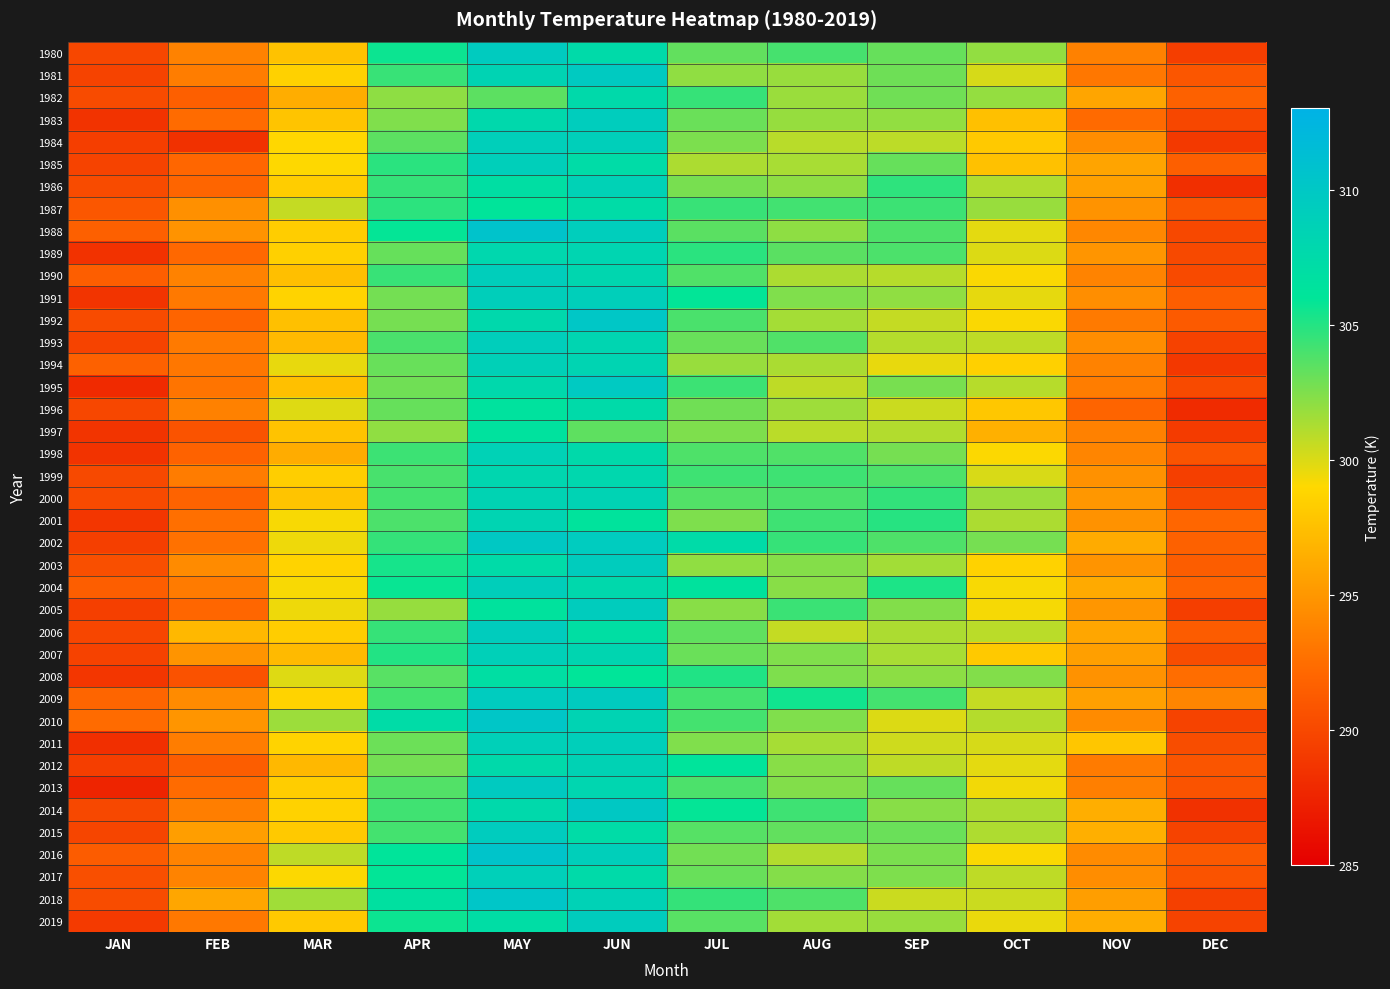

Reading left to right, extract all data points from this chart.

1980: JAN=289.9	FEB=293.7	MAR=297.6	APR=305.6	MAY=309.5	JUN=307.5	JUL=303.3	AUG=304.1	SEP=303.2	OCT=302.0	NOV=293.7	DEC=289.3
1981: JAN=289.7	FEB=293.5	MAR=298.5	APR=304.4	MAY=308.4	JUN=309.7	JUL=302.0	AUG=301.8	SEP=303.0	OCT=300.1	NOV=293.1	DEC=291.0
1982: JAN=290.2	FEB=291.5	MAR=296.4	APR=302.1	MAY=303.4	JUN=307.6	JUL=304.5	AUG=301.7	SEP=302.9	OCT=301.9	NOV=295.9	DEC=291.7
1983: JAN=288.6	FEB=292.4	MAR=297.8	APR=302.5	MAY=307.8	JUN=309.3	JUL=303.1	AUG=301.9	SEP=302.0	OCT=297.6	NOV=292.3	DEC=289.9
1984: JAN=289.3	FEB=288.4	MAR=298.9	APR=303.4	MAY=309.0	JUN=309.0	JUL=302.6	AUG=300.9	SEP=300.8	OCT=298.1	NOV=294.4	DEC=288.9
1985: JAN=289.7	FEB=292.0	MAR=299.0	APR=304.9	MAY=309.0	JUN=307.3	JUL=301.3	AUG=301.4	SEP=303.2	OCT=297.6	NOV=295.8	DEC=291.6
1986: JAN=290.2	FEB=292.0	MAR=298.3	APR=304.5	MAY=306.9	JUN=308.6	JUL=302.7	AUG=302.1	SEP=304.7	OCT=301.1	NOV=295.6	DEC=288.3
1987: JAN=291.0	FEB=294.6	MAR=300.6	APR=304.8	MAY=306.1	JUN=307.3	JUL=304.4	AUG=304.2	SEP=304.3	OCT=301.8	NOV=294.7	DEC=290.9
1988: JAN=291.6	FEB=294.7	MAR=298.3	APR=305.9	MAY=310.6	JUN=309.2	JUL=303.5	AUG=302.1	SEP=303.8	OCT=299.7	NOV=294.1	DEC=290.0
1989: JAN=288.5	FEB=292.1	MAR=298.5	APR=303.2	MAY=307.9	JUN=308.2	JUL=304.8	AUG=303.5	SEP=303.9	OCT=300.0	NOV=294.9	DEC=290.1
1990: JAN=291.5	FEB=293.8	MAR=297.4	APR=304.5	MAY=309.1	JUN=308.0	JUL=303.8	AUG=301.3	SEP=301.0	OCT=299.1	NOV=293.8	DEC=290.1
1991: JAN=288.6	FEB=293.2	MAR=298.7	APR=302.8	MAY=309.1	JUN=309.0	JUL=305.9	AUG=302.5	SEP=302.0	OCT=299.7	NOV=294.5	DEC=291.5
1992: JAN=290.2	FEB=291.9	MAR=297.5	APR=302.8	MAY=307.8	JUN=310.1	JUL=304.0	AUG=301.5	SEP=300.6	OCT=299.1	NOV=293.3	DEC=291.2
1993: JAN=289.6	FEB=293.3	MAR=297.2	APR=304.0	MAY=309.2	JUN=308.2	JUL=303.1	AUG=303.8	SEP=301.0	OCT=300.8	NOV=294.4	DEC=289.6
1994: JAN=291.7	FEB=293.1	MAR=299.6	APR=303.1	MAY=308.8	JUN=308.3	JUL=301.8	AUG=301.3	SEP=299.6	OCT=298.5	NOV=293.7	DEC=288.9
1995: JAN=287.9	FEB=292.9	MAR=297.5	APR=302.9	MAY=307.7	JUN=309.7	JUL=304.4	AUG=300.8	SEP=302.7	OCT=301.0	NOV=293.5	DEC=290.1
1996: JAN=289.9	FEB=293.7	MAR=299.9	APR=303.2	MAY=306.4	JUN=307.5	JUL=302.9	AUG=301.6	SEP=300.5	OCT=297.9	NOV=291.9	DEC=288.0
1997: JAN=288.6	FEB=290.7	MAR=297.7	APR=302.1	MAY=306.5	JUN=303.4	JUL=302.6	AUG=300.9	SEP=301.1	OCT=296.6	NOV=293.7	DEC=289.1
1998: JAN=288.6	FEB=291.8	MAR=296.3	APR=304.3	MAY=308.6	JUN=307.6	JUL=303.8	AUG=303.8	SEP=302.7	OCT=299.1	NOV=294.0	DEC=290.8
1999: JAN=290.1	FEB=293.4	MAR=298.4	APR=304.0	MAY=308.1	JUN=307.9	JUL=304.3	AUG=304.3	SEP=303.8	OCT=300.0	NOV=294.6	DEC=289.3
2000: JAN=290.1	FEB=291.8	MAR=297.8	APR=304.1	MAY=308.4	JUN=308.5	JUL=303.7	AUG=303.9	SEP=304.6	OCT=301.7	NOV=295.1	DEC=290.2
2001: JAN=288.8	FEB=292.6	MAR=299.2	APR=303.9	MAY=308.3	JUN=306.3	JUL=302.5	AUG=304.3	SEP=304.9	OCT=301.2	NOV=294.7	DEC=292.0
2002: JAN=289.4	FEB=292.7	MAR=299.4	APR=304.6	MAY=309.9	JUN=309.4	JUL=307.4	AUG=304.5	SEP=303.8	OCT=302.7	NOV=296.2	DEC=291.7
2003: JAN=290.5	FEB=294.3	MAR=298.7	APR=305.4	MAY=307.4	JUN=309.4	JUL=302.1	AUG=302.4	SEP=301.6	OCT=298.7	NOV=294.8	DEC=291.4
2004: JAN=291.5	FEB=293.4	MAR=299.2	APR=305.8	MAY=309.1	JUN=307.8	JUL=306.4	AUG=302.3	SEP=305.2	OCT=299.2	NOV=296.2	DEC=291.8
2005: JAN=289.4	FEB=292.1	MAR=299.5	APR=301.9	MAY=306.4	JUN=309.4	JUL=302.3	AUG=304.4	SEP=302.4	OCT=299.2	NOV=295.0	DEC=289.3
2006: JAN=289.9	FEB=297.1	MAR=298.3	APR=304.5	MAY=309.4	JUN=307.0	JUL=303.4	AUG=300.6	SEP=301.2	OCT=300.9	NOV=295.9	DEC=291.4
2007: JAN=289.6	FEB=294.9	MAR=297.1	APR=305.0	MAY=308.9	JUN=308.2	JUL=303.1	AUG=302.5	SEP=301.4	OCT=298.0	NOV=295.5	DEC=290.3
2008: JAN=288.8	FEB=290.6	MAR=299.9	APR=303.5	MAY=307.0	JUN=306.0	JUL=305.1	AUG=302.5	SEP=302.2	OCT=302.4	NOV=294.7	DEC=292.5
2009: JAN=292.0	FEB=294.4	MAR=298.7	APR=304.1	MAY=309.5	JUN=309.5	JUL=304.1	AUG=305.5	SEP=304.1	OCT=300.6	NOV=295.6	DEC=293.9
2010: JAN=292.3	FEB=294.9	MAR=301.7	APR=307.3	MAY=310.2	JUN=308.5	JUL=304.1	AUG=302.4	SEP=299.9	OCT=301.1	NOV=294.3	DEC=289.7
2011: JAN=288.3	FEB=293.5	MAR=298.7	APR=303.0	MAY=308.9	JUN=309.1	JUL=302.4	AUG=301.4	SEP=300.3	OCT=300.1	NOV=297.9	DEC=290.4
2012: JAN=289.3	FEB=291.4	MAR=297.1	APR=302.8	MAY=307.6	JUN=308.5	JUL=306.2	AUG=302.2	SEP=300.8	OCT=299.8	NOV=293.4	DEC=290.9
2013: JAN=287.5	FEB=292.3	MAR=298.3	APR=303.7	MAY=309.6	JUN=308.1	JUL=303.9	AUG=302.4	SEP=303.2	OCT=299.4	NOV=293.6	DEC=290.7
2014: JAN=290.0	FEB=293.5	MAR=298.6	APR=304.2	MAY=307.7	JUN=309.9	JUL=305.9	AUG=304.3	SEP=302.2	OCT=301.3	NOV=296.4	DEC=288.4
2015: JAN=289.8	FEB=295.4	MAR=298.1	APR=304.1	MAY=309.4	JUN=307.3	JUL=303.6	AUG=303.3	SEP=303.1	OCT=301.2	NOV=296.5	DEC=289.6
2016: JAN=291.4	FEB=293.8	MAR=300.8	APR=306.1	MAY=310.5	JUN=309.1	JUL=302.9	AUG=301.1	SEP=302.7	OCT=299.1	NOV=294.3	DEC=291.1
2017: JAN=290.4	FEB=293.8	MAR=299.1	APR=305.9	MAY=308.9	JUN=307.4	JUL=303.1	AUG=302.4	SEP=302.5	OCT=300.8	NOV=294.4	DEC=290.8
2018: JAN=290.3	FEB=296.0	MAR=301.6	APR=306.6	MAY=310.3	JUN=308.7	JUL=304.5	AUG=303.9	SEP=300.5	OCT=300.5	NOV=295.5	DEC=289.4
2019: JAN=289.0	FEB=293.1	MAR=298.0	APR=305.6	MAY=307.1	JUN=309.4	JUL=303.6	AUG=301.5	SEP=301.8	OCT=299.6	NOV=296.3	DEC=289.6